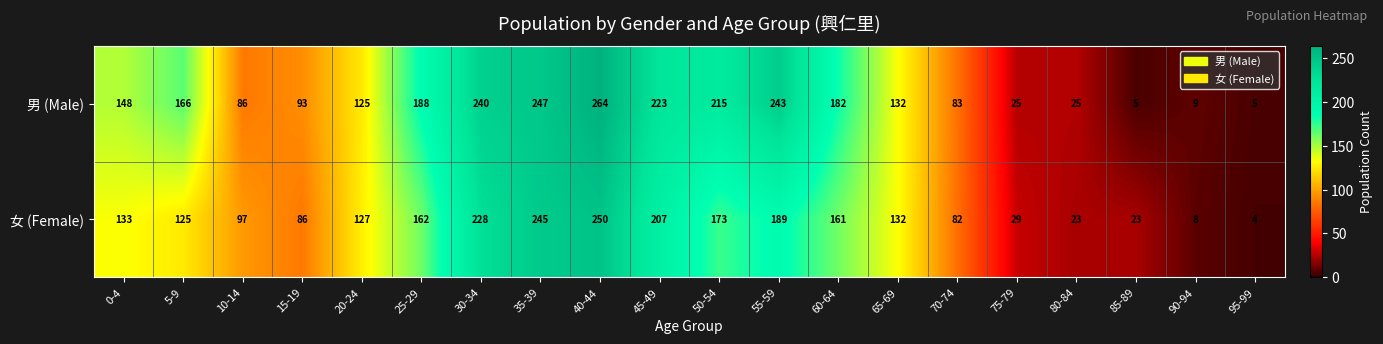

Which series has the widest spread of values?

男 (Male)